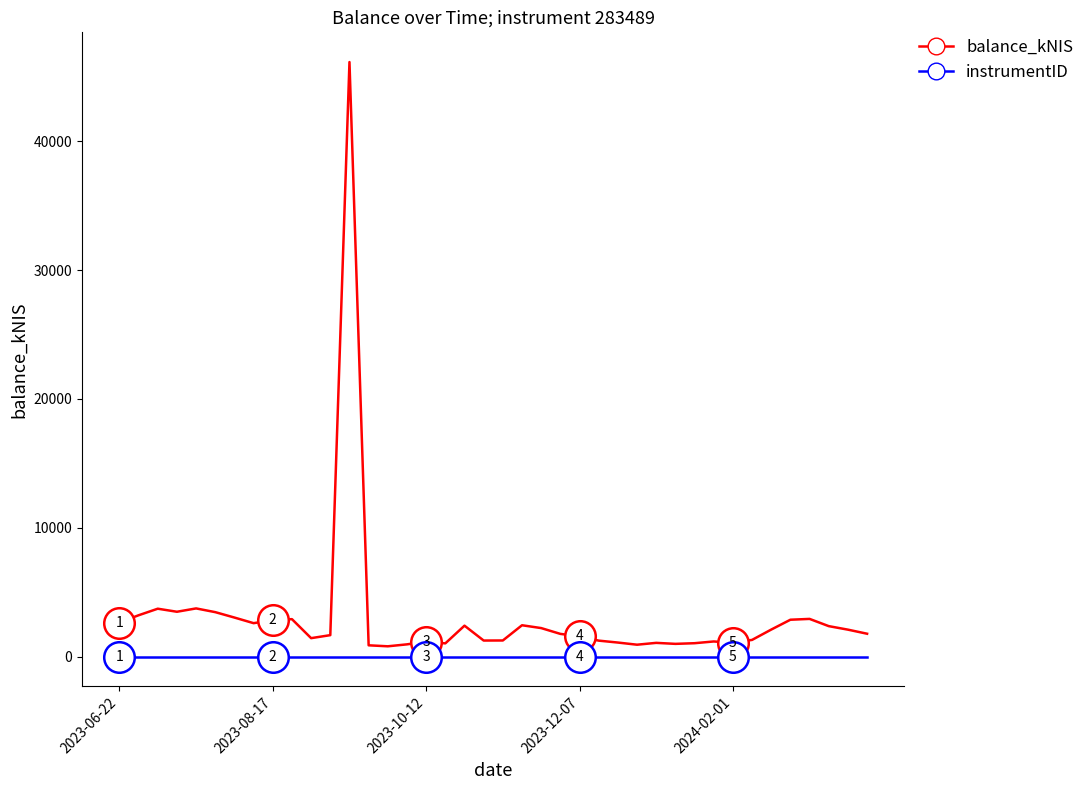

How many categories are shown in the chart?

40